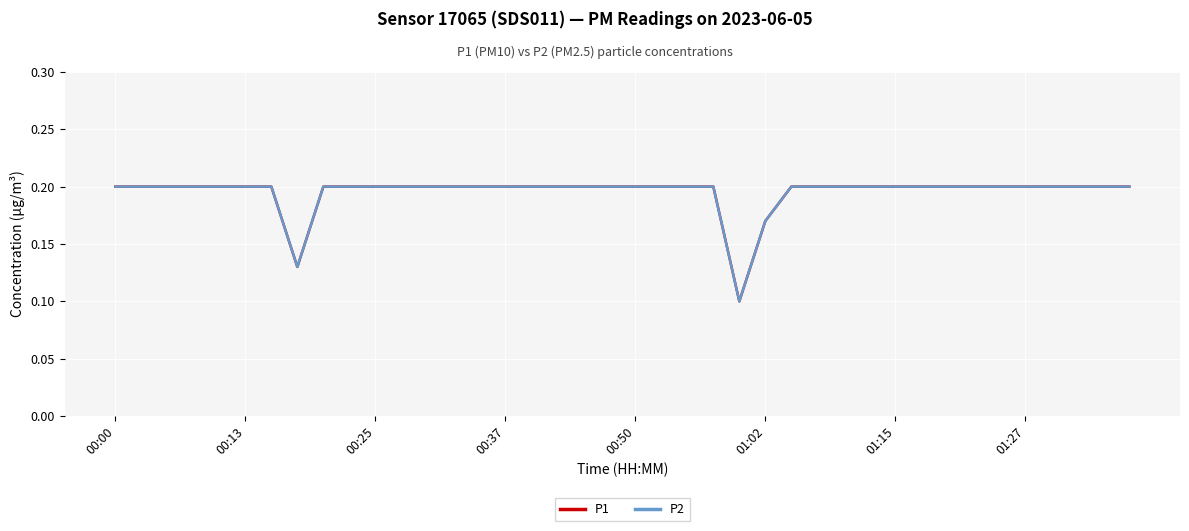

Is this an area chart (filled region under the line)?

No